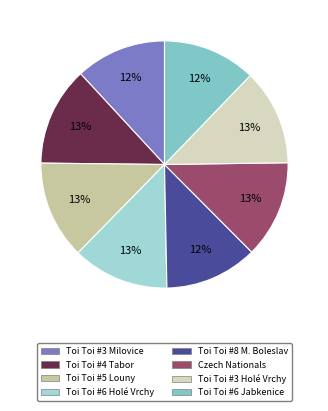

Rank the categories by value from lowest to highest.

Toi Toi Cup #3 - Milovice, Toi Toi Cup #8 - Mladá Boleslav, Toi Toi Cup #6 - Jabkenice, Toi Toi Cup #3 - Holé Vrchy, Toi Toi Cup #6 - Holé Vrchy, Czech National Championships, Toi Toi Cup #5 - Louny, Toi Toi Cup #4 - Tabor